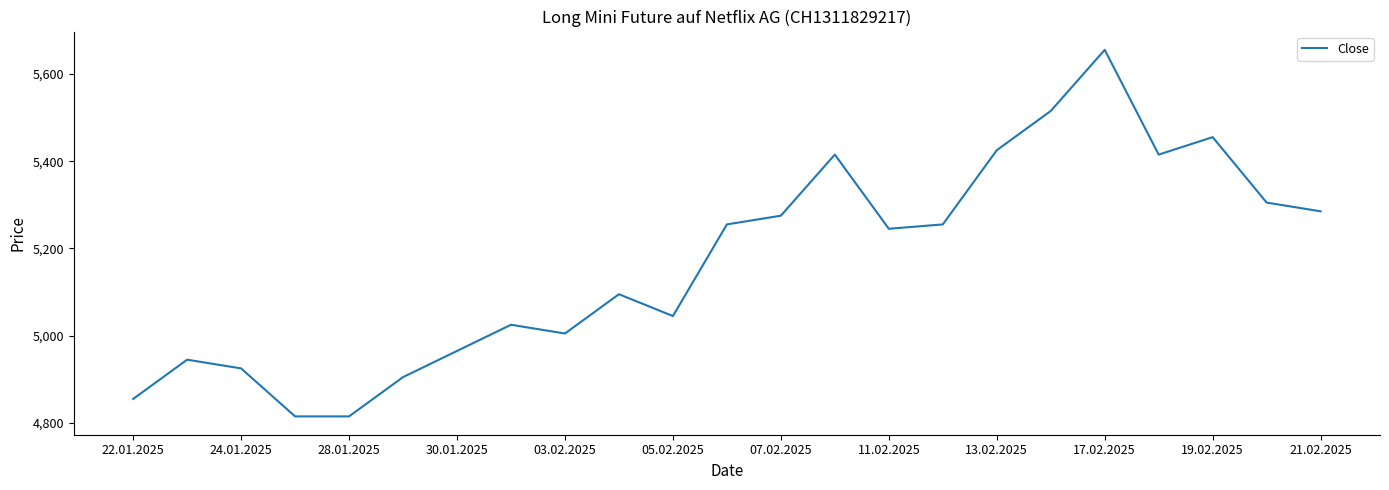

What is the maximum value shown in the chart?

5655